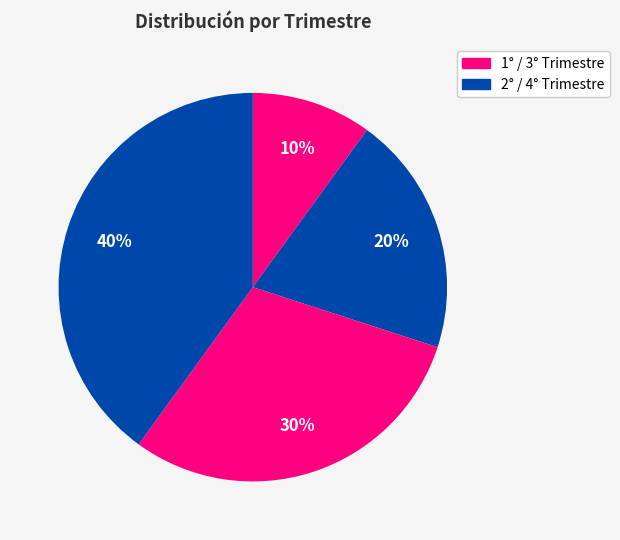

How many slices are in this pie chart?

4